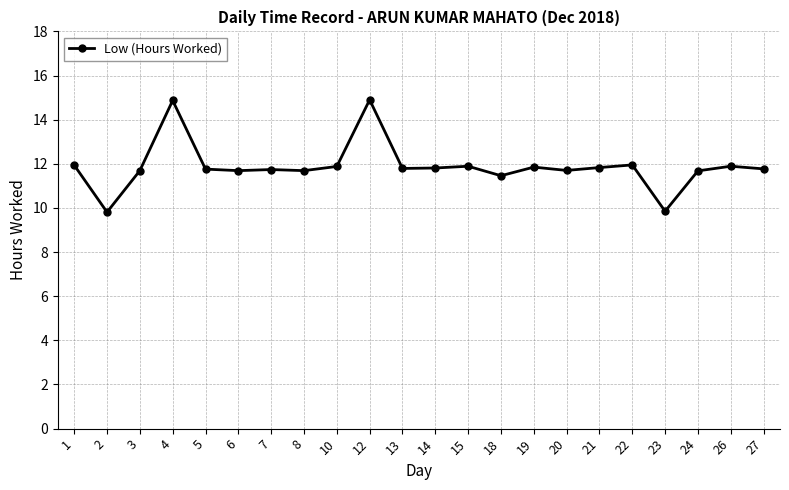

What value does the data have at 8?

11.7